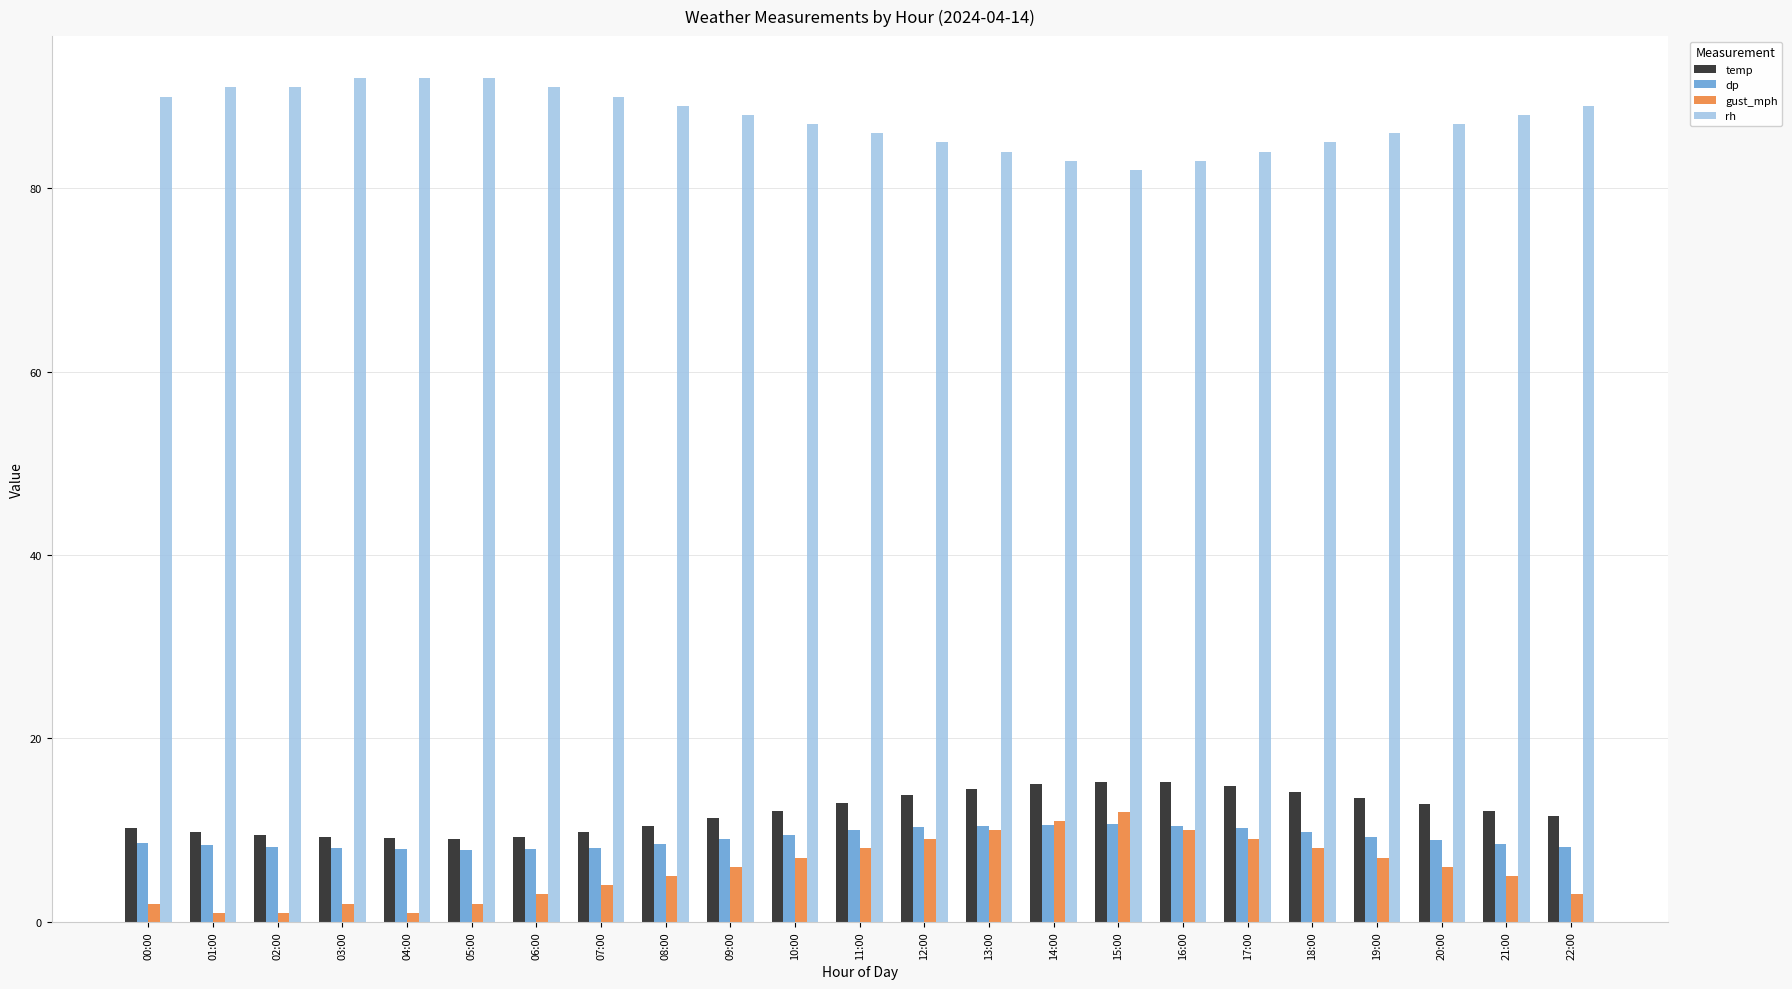

Is it true that temp equals 24.0 at 16:00?

False